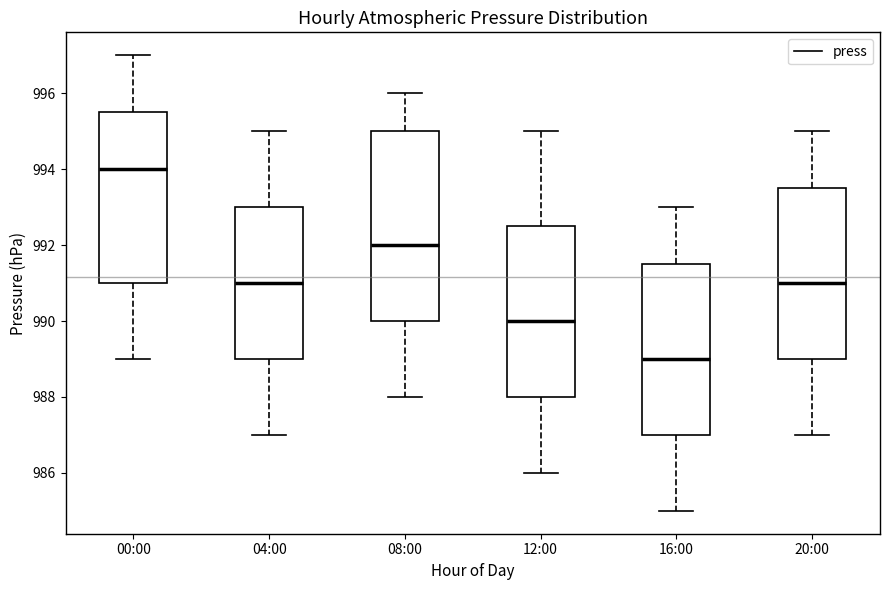

Reading left to right, read every box against the y-axis: the position of its median line, the range the box covers, and the ends of its whiskers. The values are not printed on the chart, so give them approximately, as read against the axis.

00:00: median 994.0, box 991.0 to 995.6, whiskers 989.0 to 997.0
04:00: median 991.0, box 989.0 to 993.0, whiskers 987.0 to 995.0
08:00: median 992.0, box 990.0 to 995.0, whiskers 988.0 to 996.0
12:00: median 990.0, box 988.0 to 992.6, whiskers 986.0 to 995.0
16:00: median 989.0, box 987.0 to 991.6, whiskers 985.0 to 993.0
20:00: median 991.0, box 989.0 to 993.6, whiskers 987.0 to 995.0